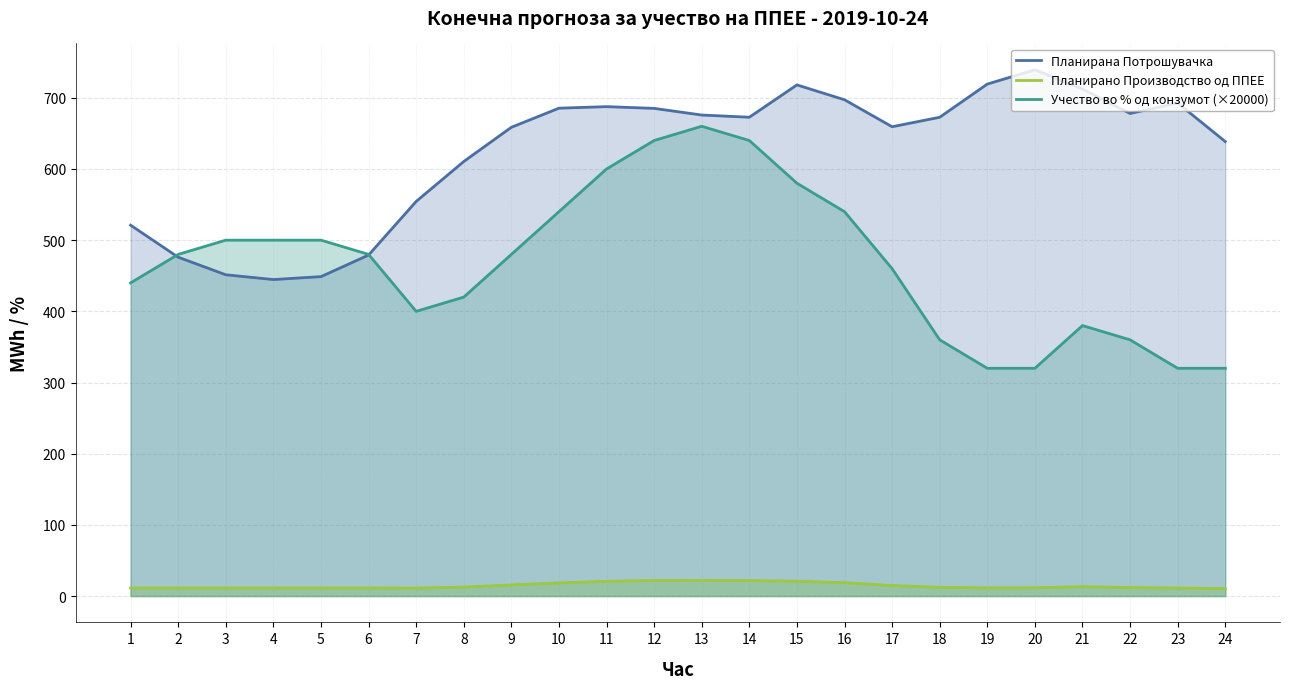

True or false: Планирано Производство од ППЕЕ and Планирана Потрошувачка intersect in this chart.

False